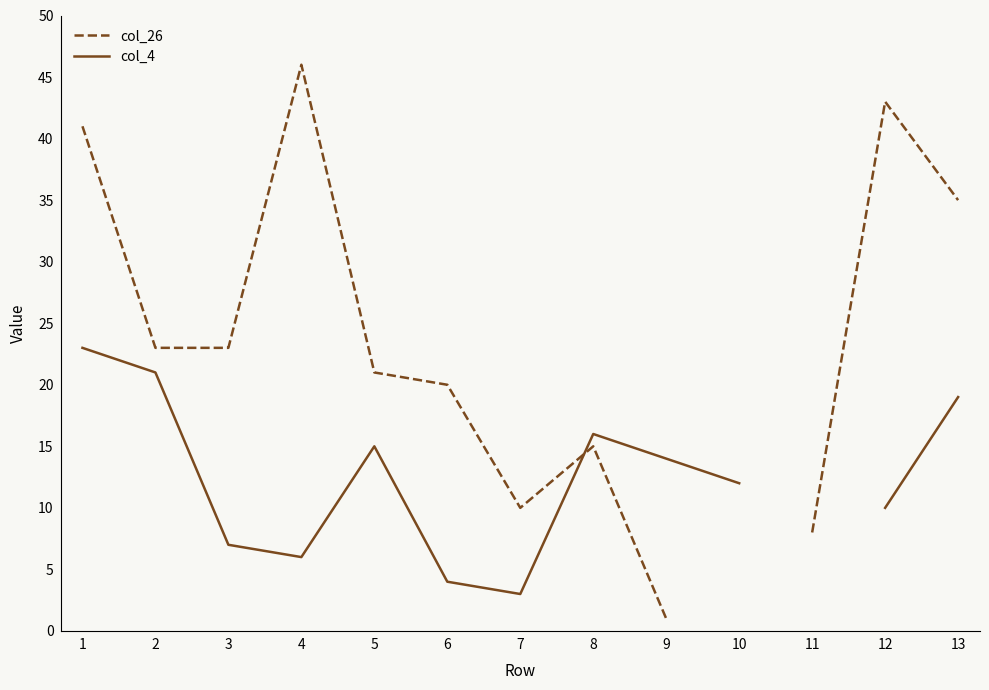

Which series has the widest spread of values?

col_26